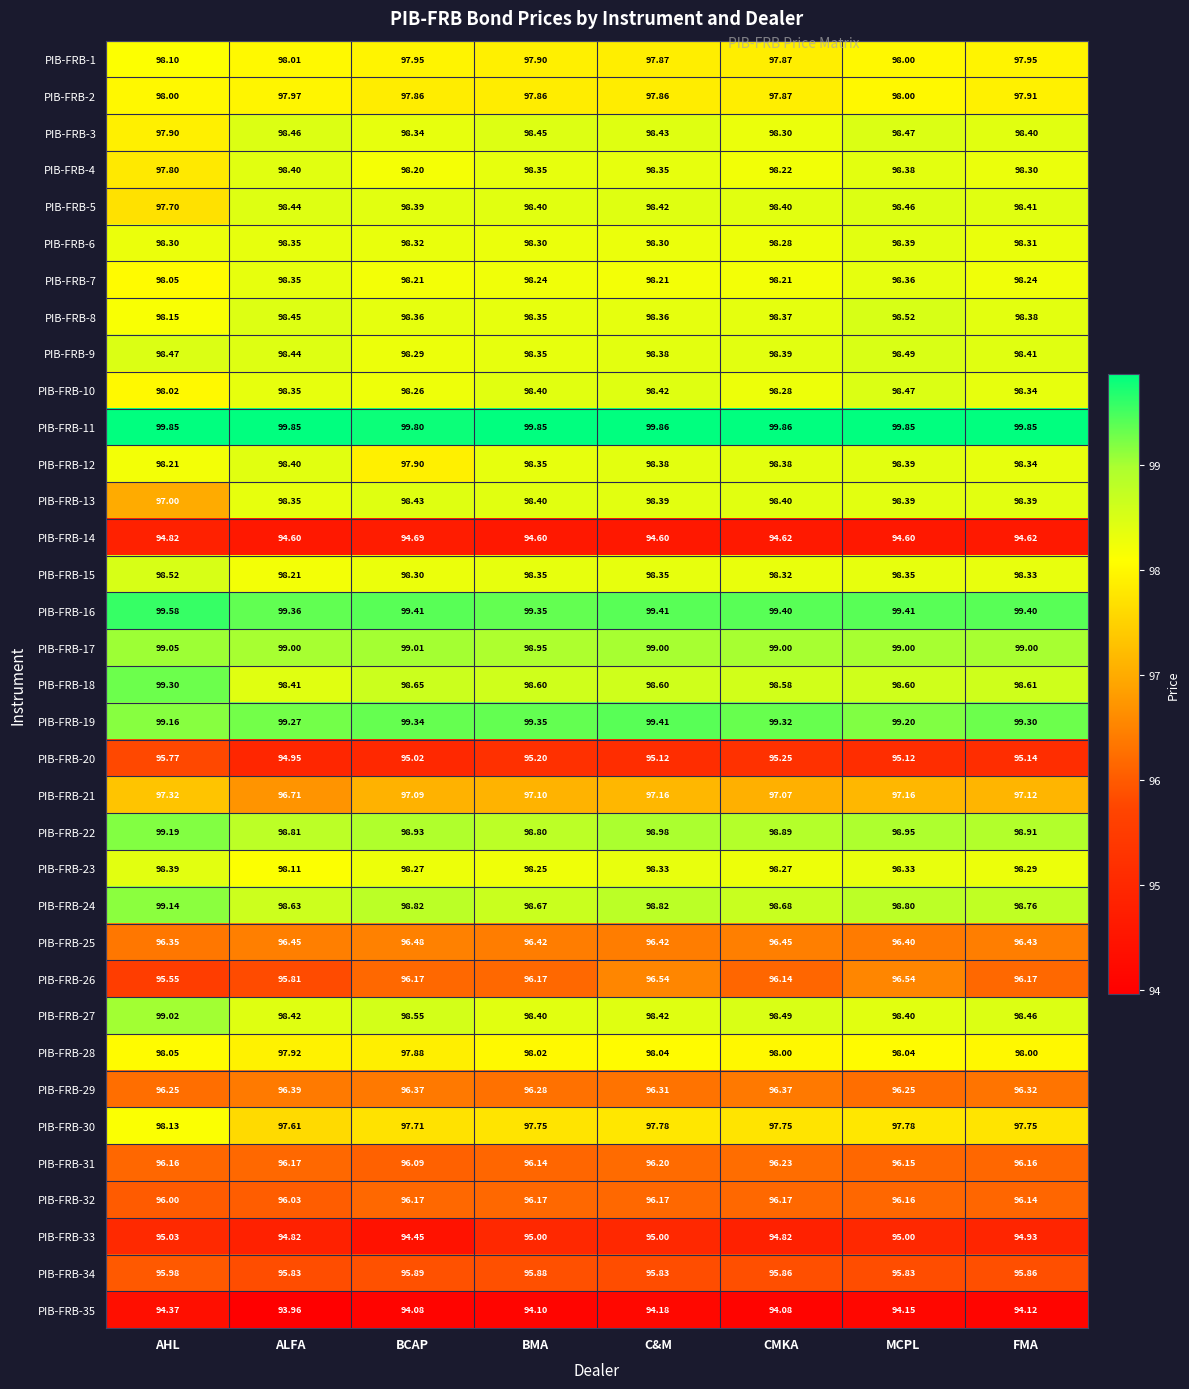

What is the spread (max minus min) of values at BCAP?

5.7